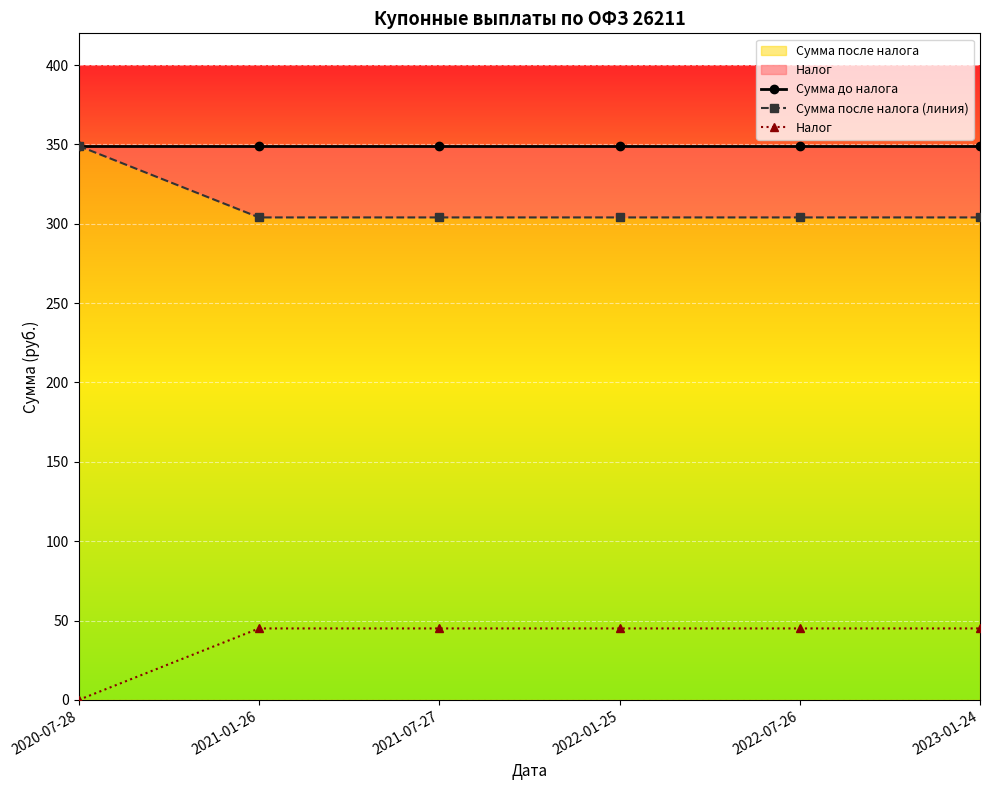

Rank the series by their maximum value, from highest to lowest.

Сумма до налога, Сумма после налога (линия), Налог